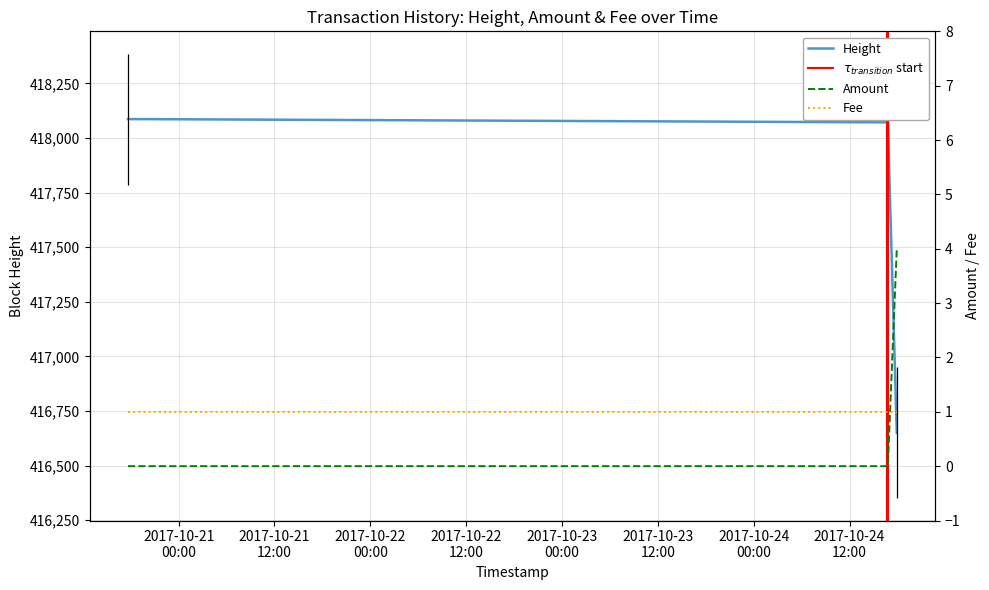

The value of Height at 2017-10-24 17:54:46 is 416650. True or false?

True